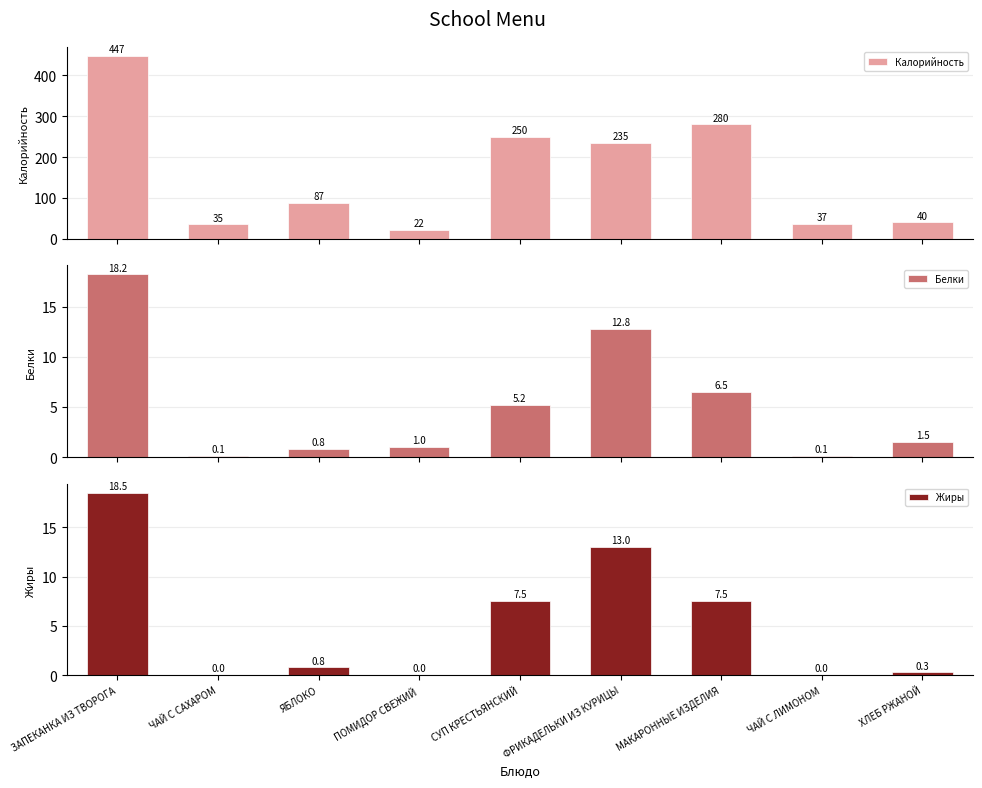

What is the label of the 6th bar from the right?

ПОМИДОР СВЕЖИЙ